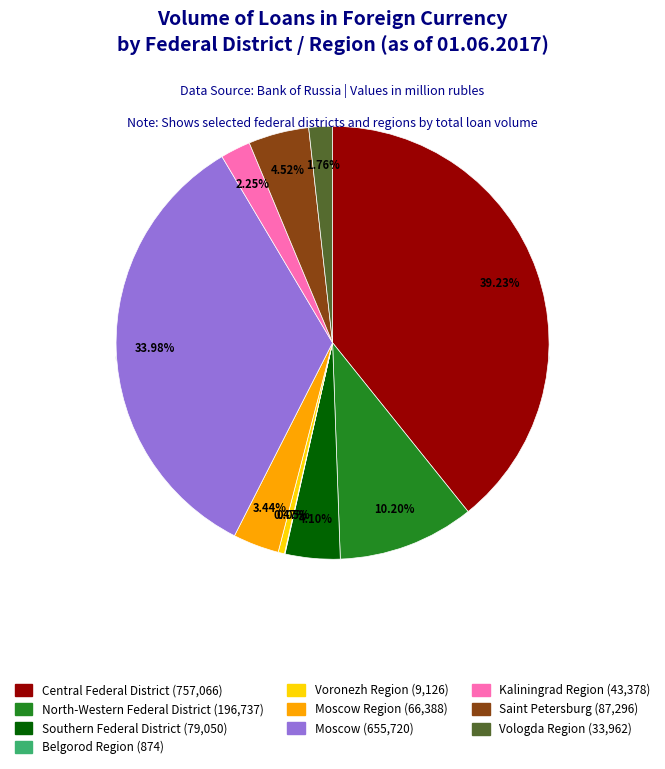

To the nearest percent, what percentage of the pie is Southern Federal District?

4%